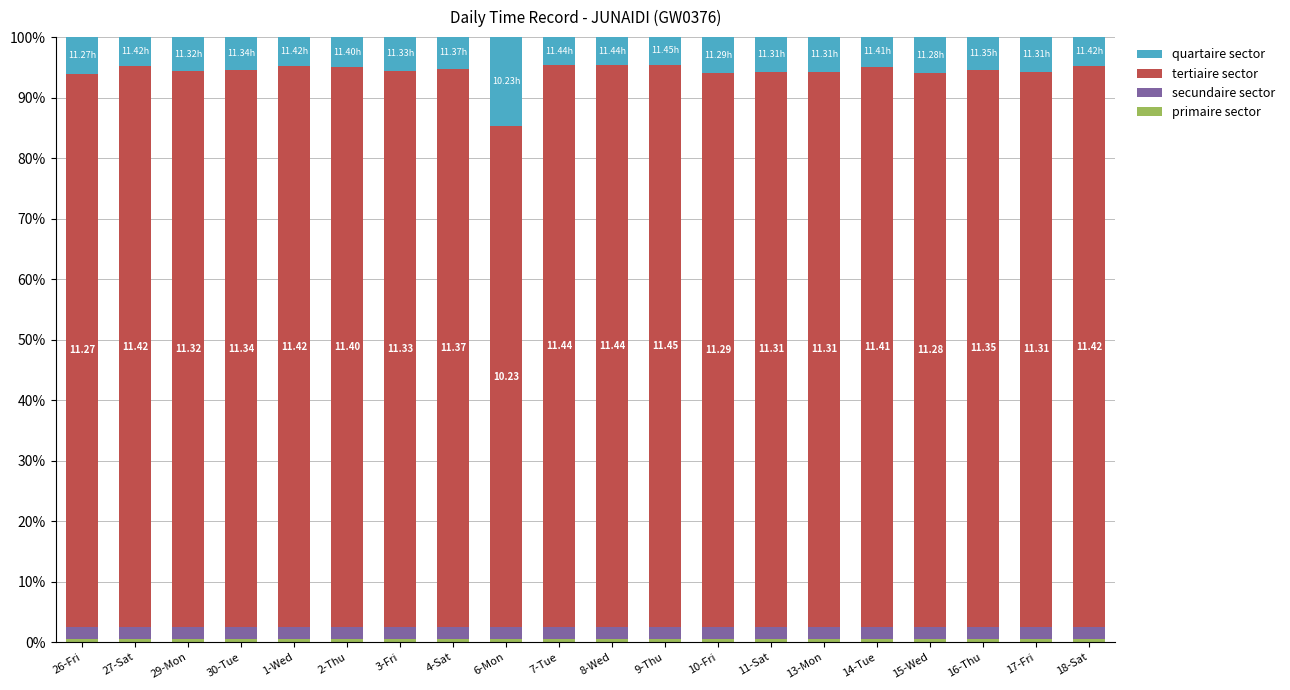

Which category has the lowest value in the primaire sector series?

26-Fri